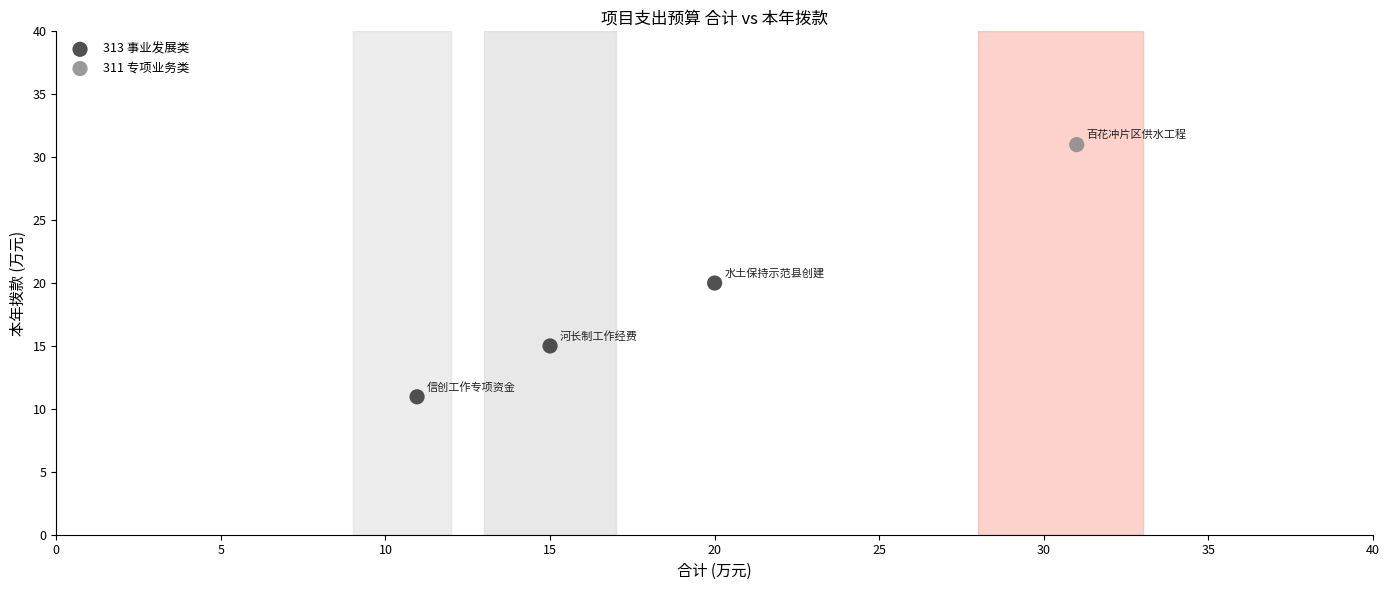

What are all the series names shown in the legend?

313 事业发展类, 311 专项业务类